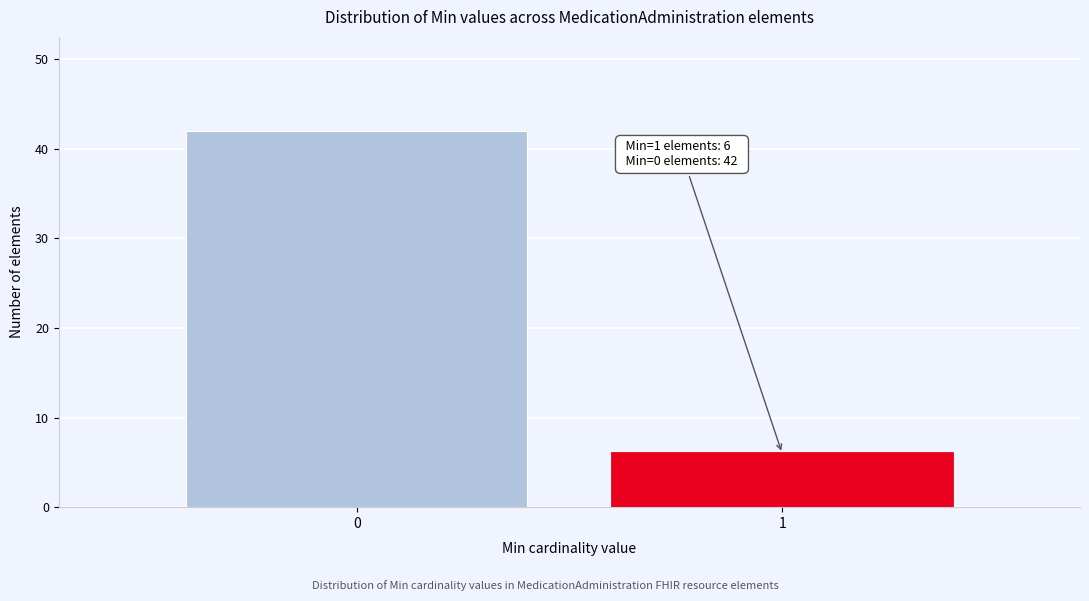

Reading left to right, list all the values displayed in this chart.

42	6